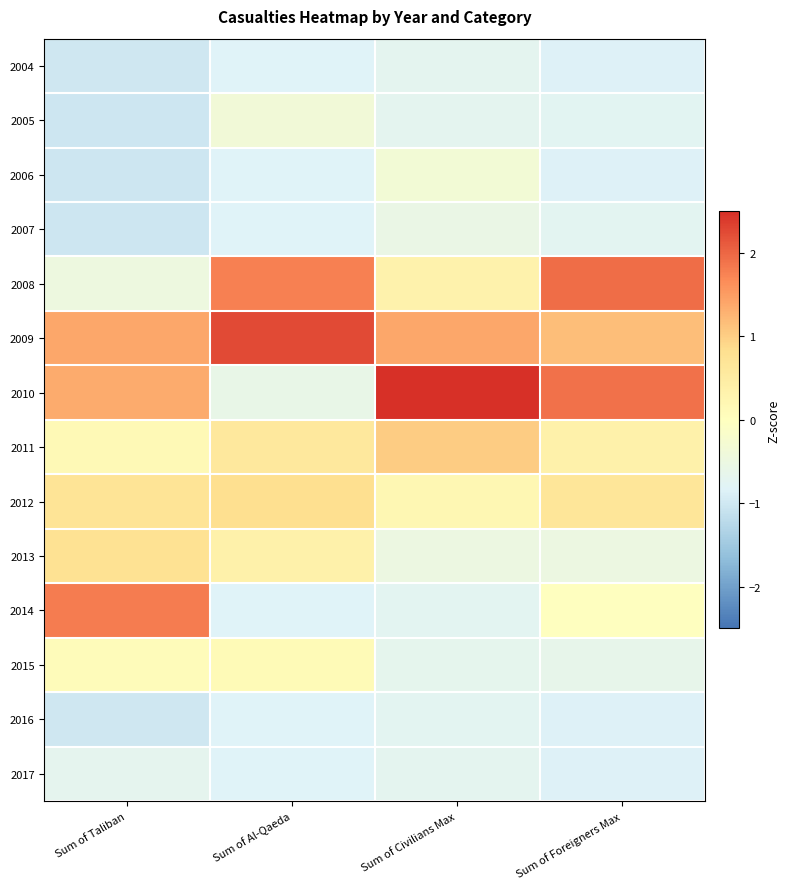

At how many categories does at least one series exceed 1?

4